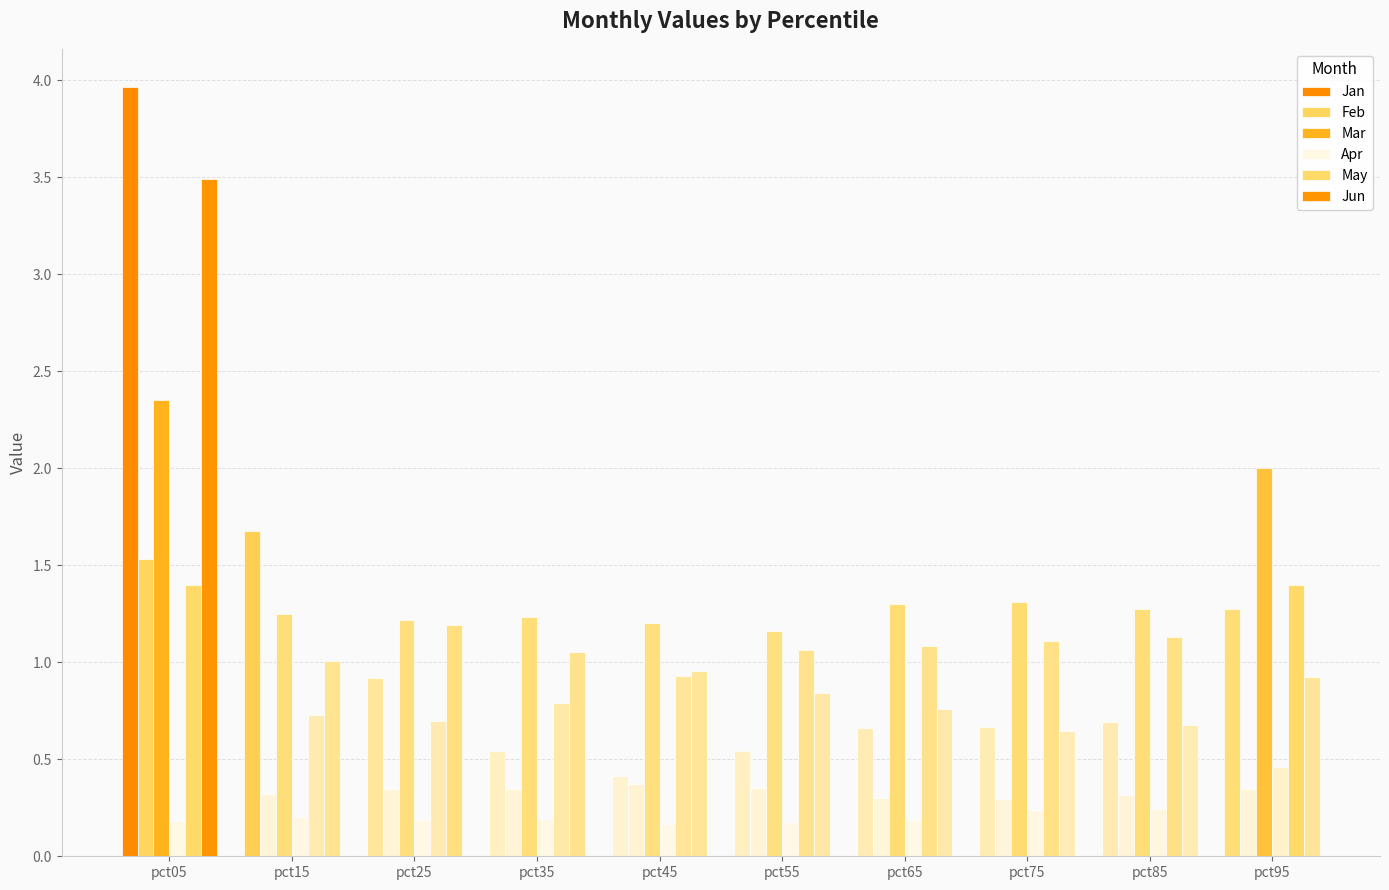

What is the value of the Mar bar at the 9th from the left?

1.3